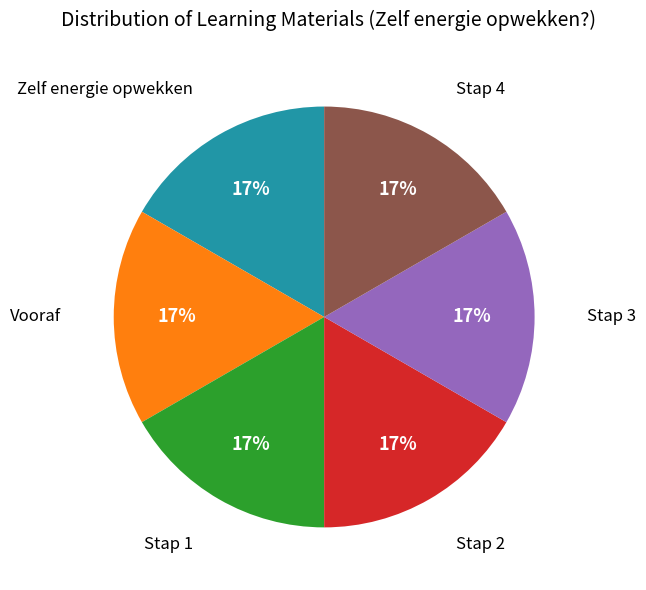

Does any single category account for the majority?

No